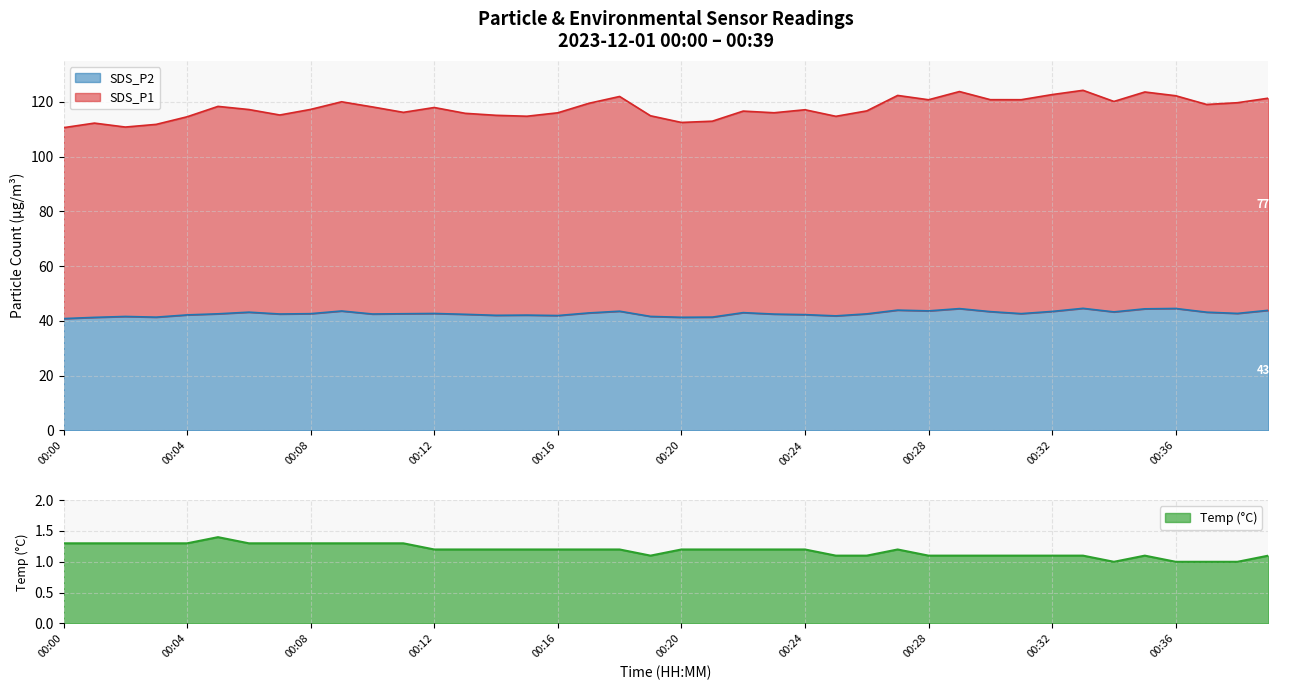

At which category is the sum across all series the highest?

00:33